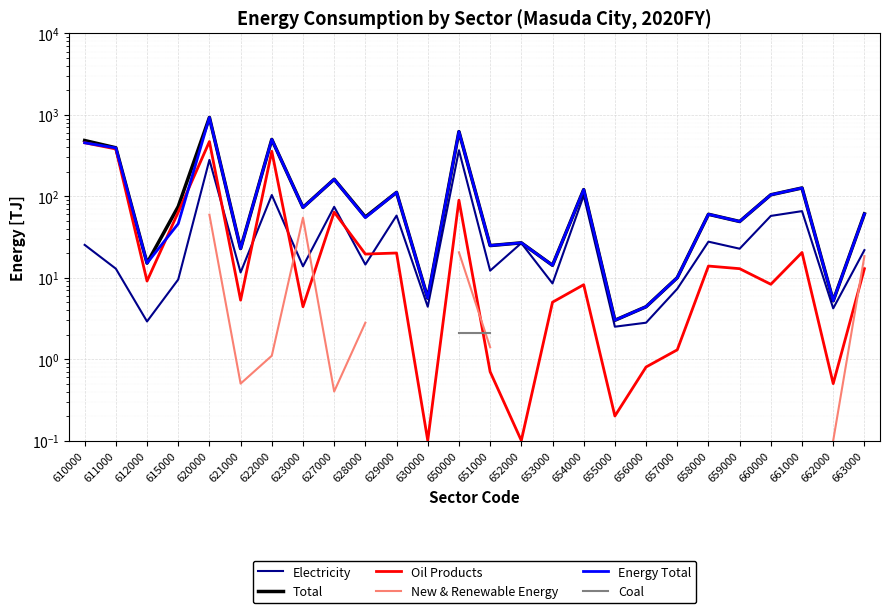

Which has a higher value, 610000 or 621000?

610000